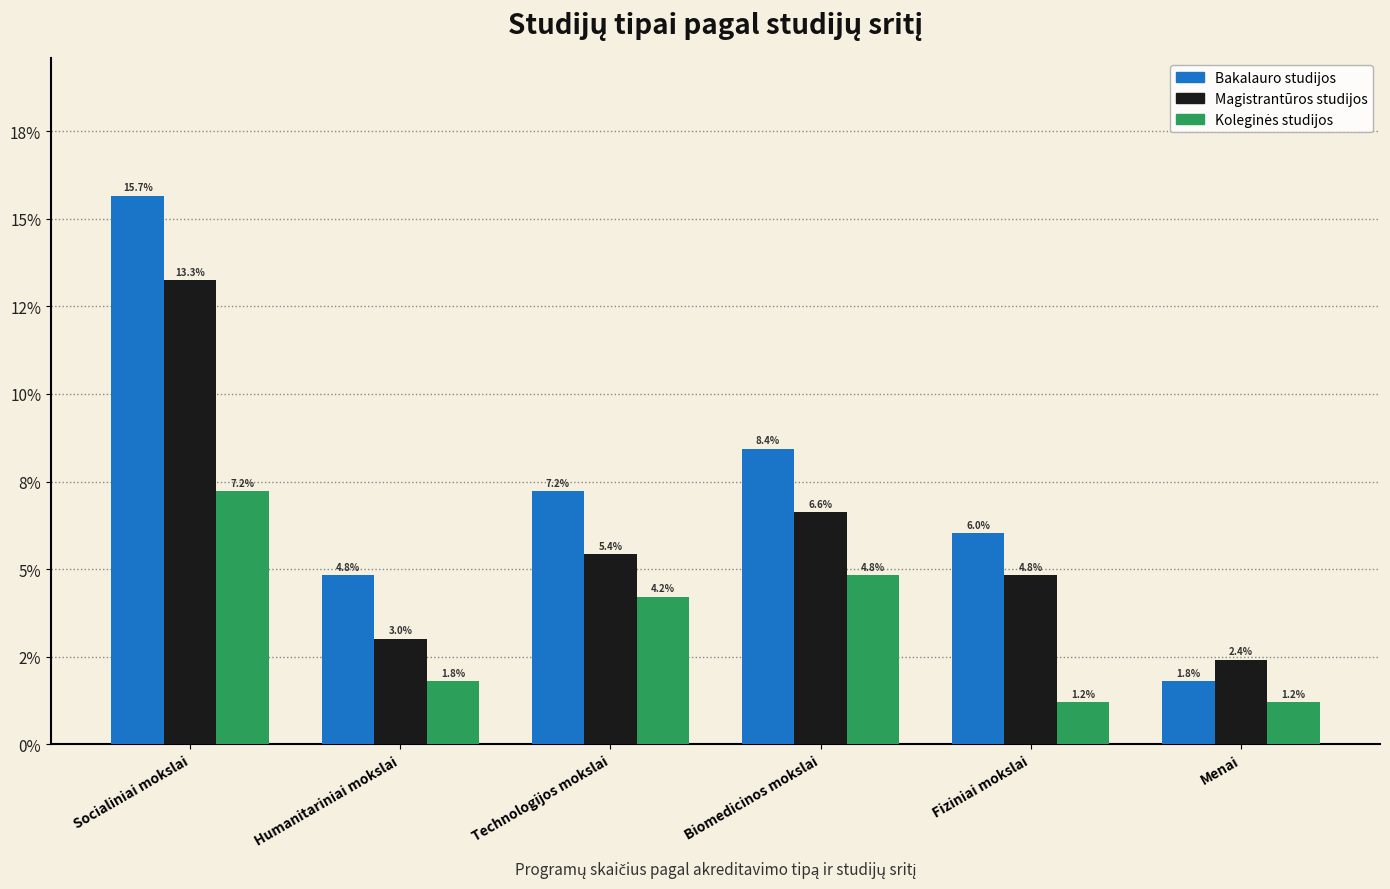

Is the value of Koleginės studijos at Fiziniai mokslai greater than the value of Magistrantūros studijos at Technologijos mokslai?

No